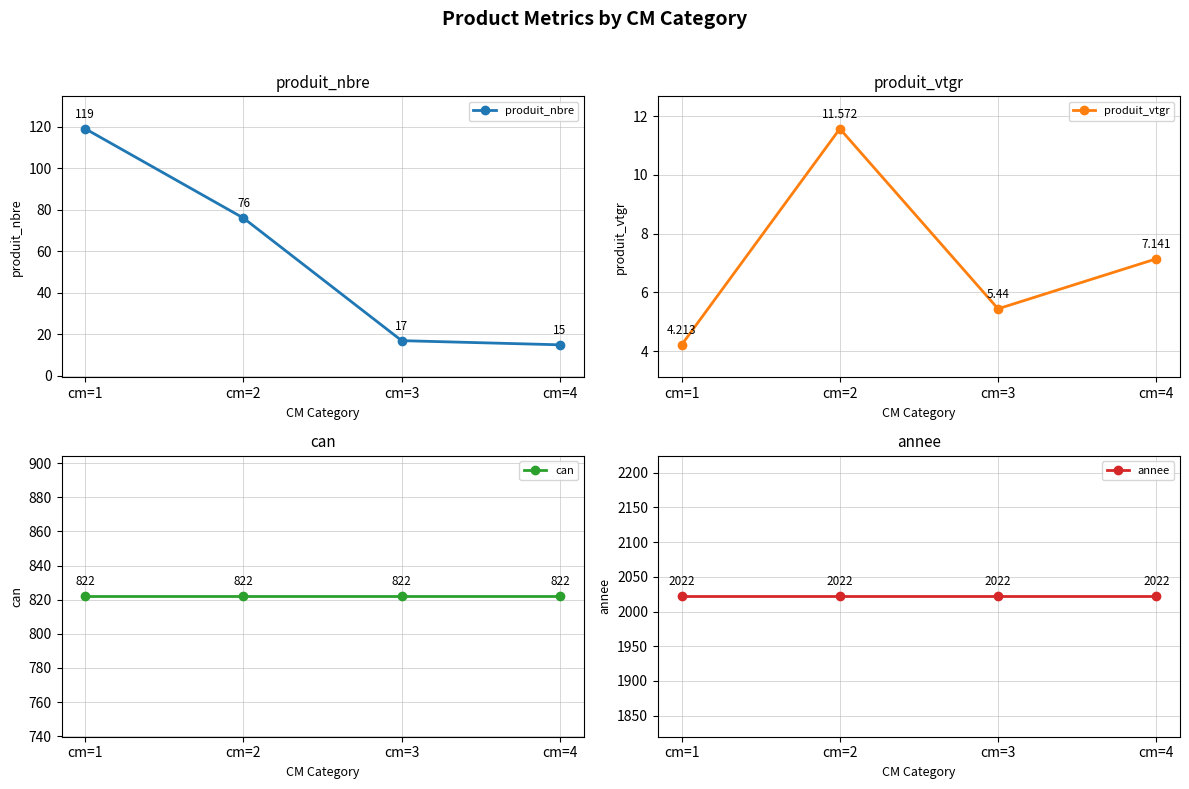

Rank the categories by annee value from highest to lowest.

cm=1, cm=2, cm=3, cm=4